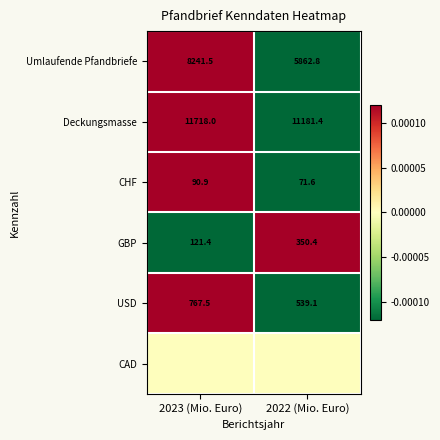

At which label does GBP first exceed 350?

2022 (Mio. Euro)